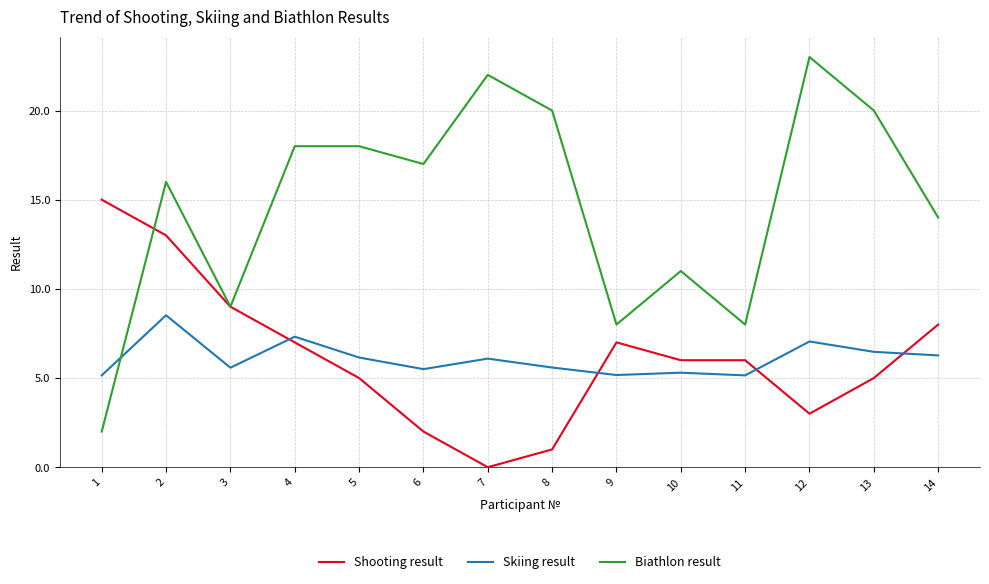

Rank the series by their maximum value, from highest to lowest.

Biathlon result, Shooting result, Skiing result